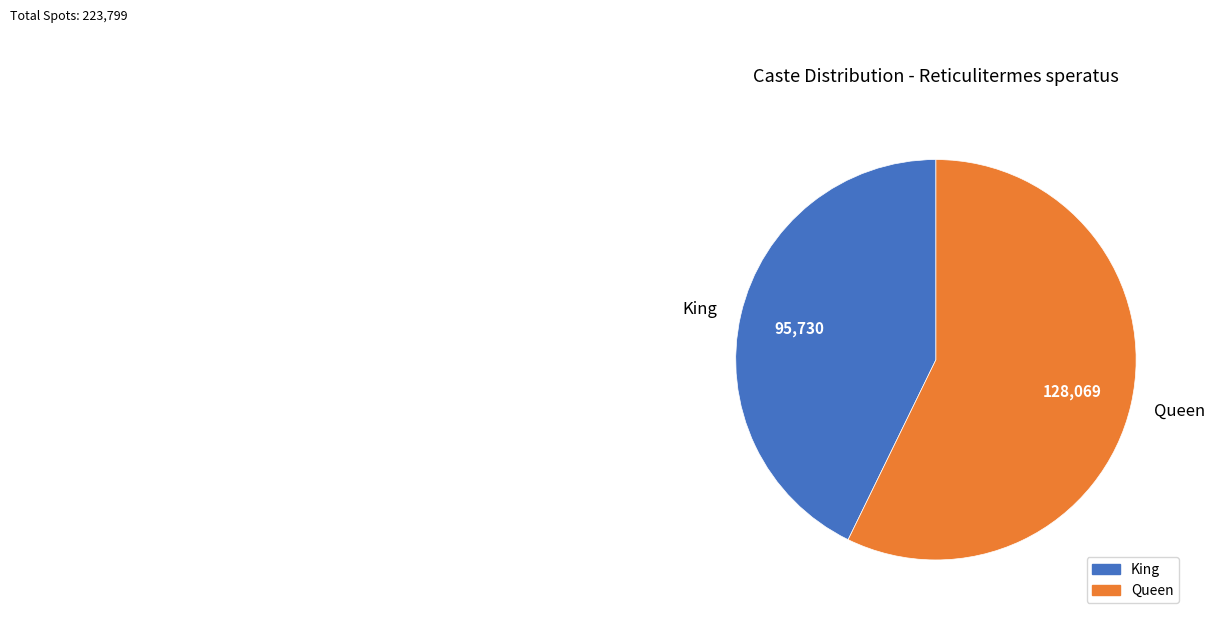

Which has a higher value, King or Queen?

Queen